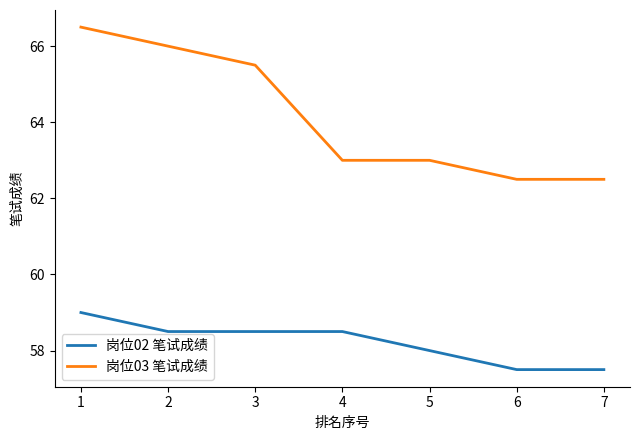

What is the spread (max minus min) of values at 5?

5.0